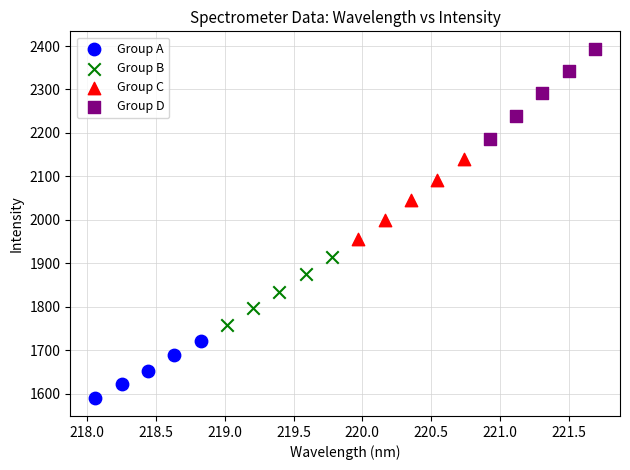

Which series reaches the minimum Y coordinate?

Group A